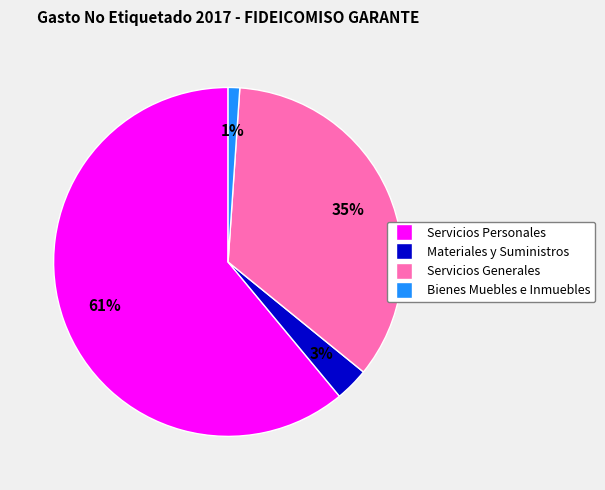

Between Materiales y Suministros and Servicios Personales, which is larger?

Servicios Personales